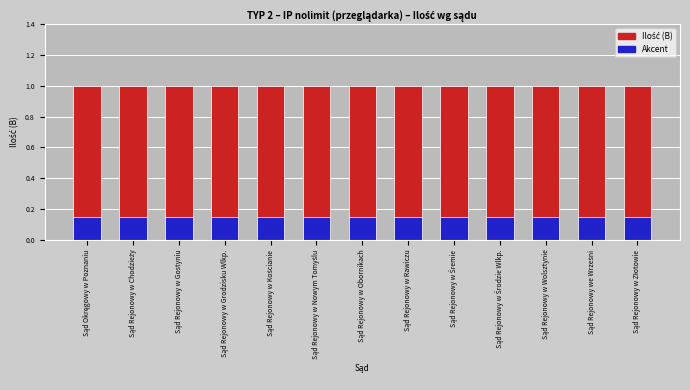

Reading left to right, what are all the values shown in this chart?

Ilość (B): 1.0	1.0	1.0	1.0	1.0	1.0	1.0	1.0	1.0	1.0	1.0	1.0	1.0
Akcent: 0.1	0.1	0.1	0.1	0.1	0.1	0.1	0.1	0.1	0.1	0.1	0.1	0.1